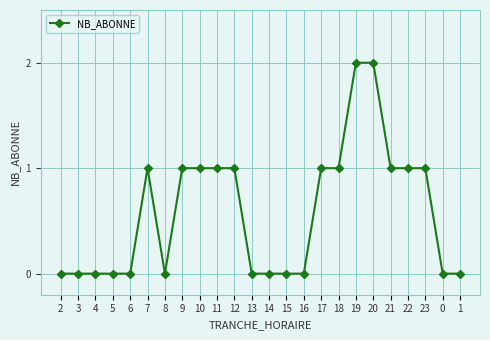

Reading left to right, list all the values displayed in this chart.

2=0	3=0	4=0	5=0	6=0	7=1	8=0	9=1	10=1	11=1	12=1	13=0	14=0	15=0	16=0	17=1	18=1	19=2	20=2	21=1	22=1	23=1	0=0	1=0